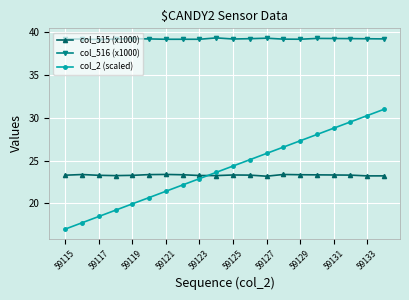

Rank the series by their maximum value, from lowest to highest.

col_515 (x1000), col_2 (scaled), col_516 (x1000)